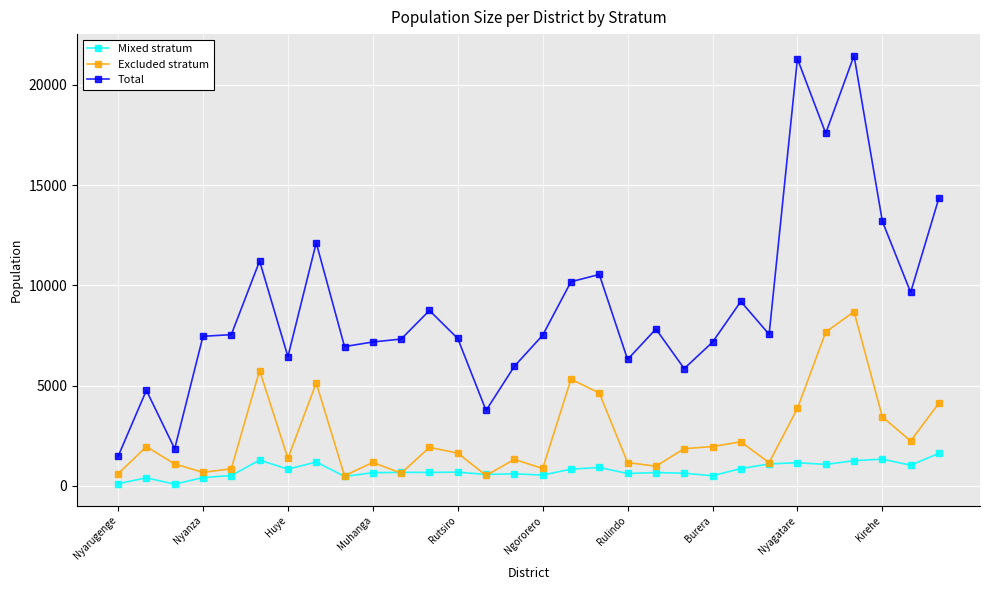

Rank the series by their maximum value, from lowest to highest.

Mixed stratum, Excluded stratum, Total